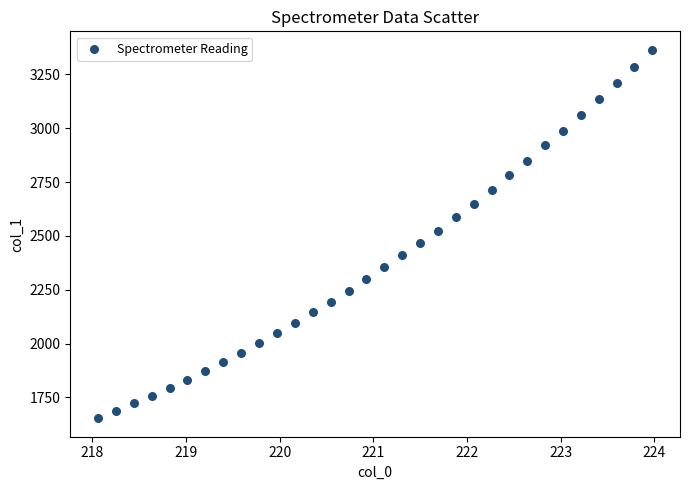

What is the range of Y values (max minus min)?

1710.8